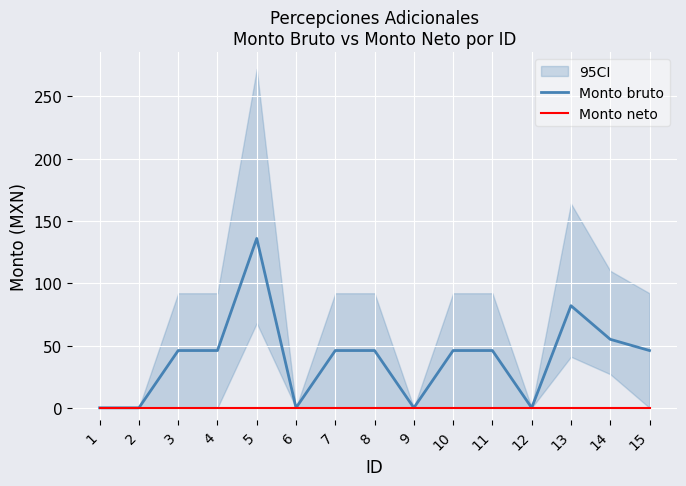

List the series in order of their overall mean, lowest first.

Monto neto, Monto bruto